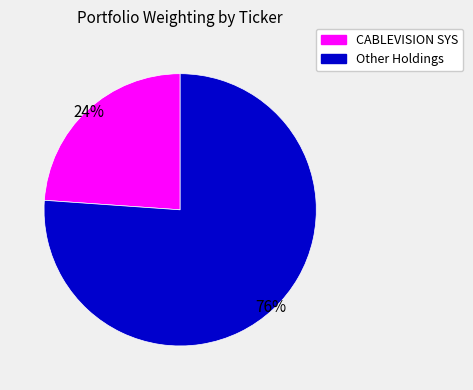

Is there any slice that represents more than half of the pie?

Yes